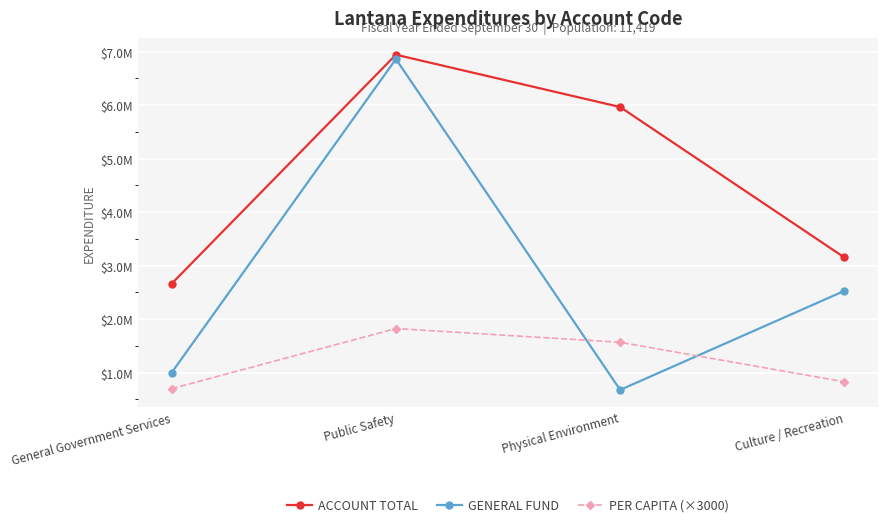

What is the label of the 4th point from the left?

Culture / Recreation